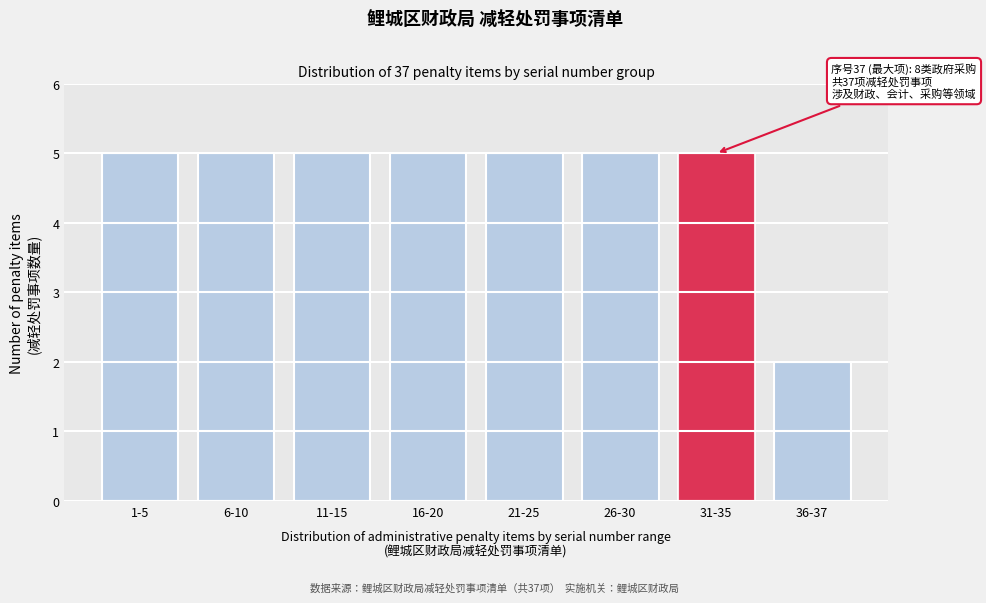

Reading left to right, what are all the values shown in this chart?

5	5	5	5	5	5	5	2